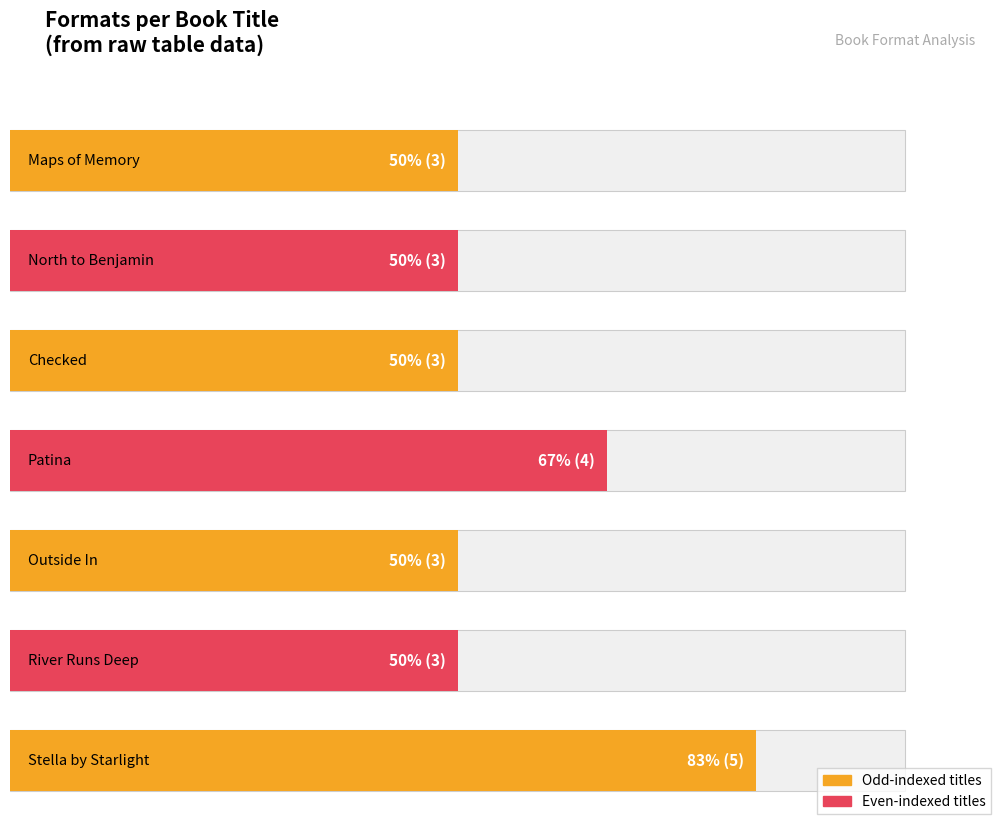

At which category does the chart reach its minimum across all series?

Maps of Memory